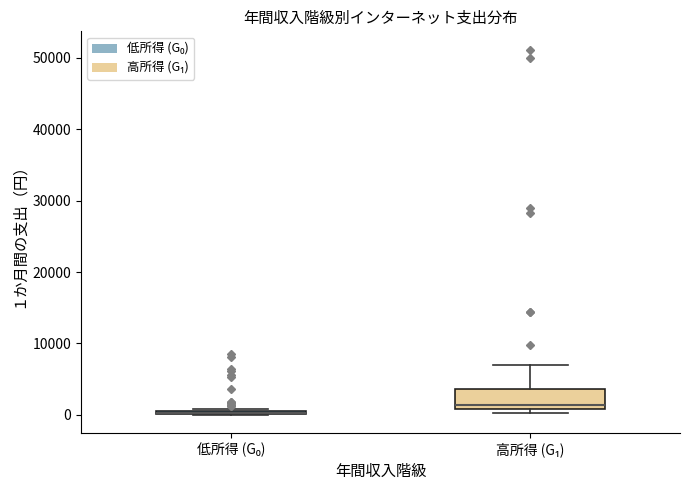

Which box is the tallest, from its lower edge to its upper edge?

高所得 (G₁)